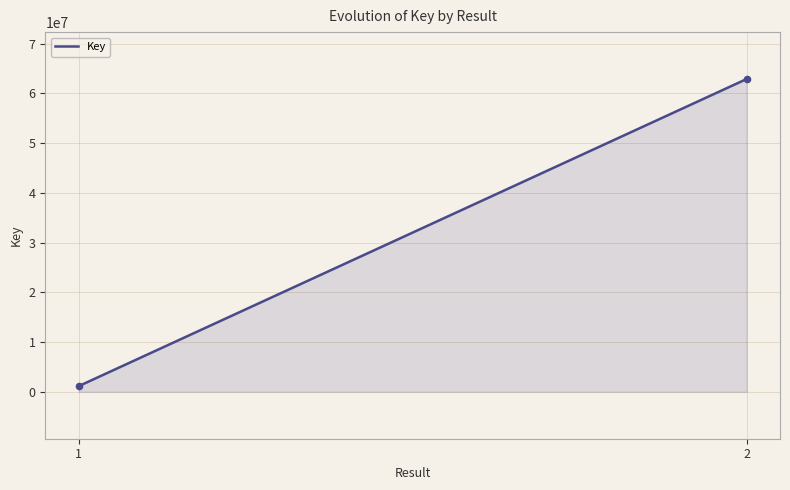

What is the maximum value shown in the chart?

62867356.0